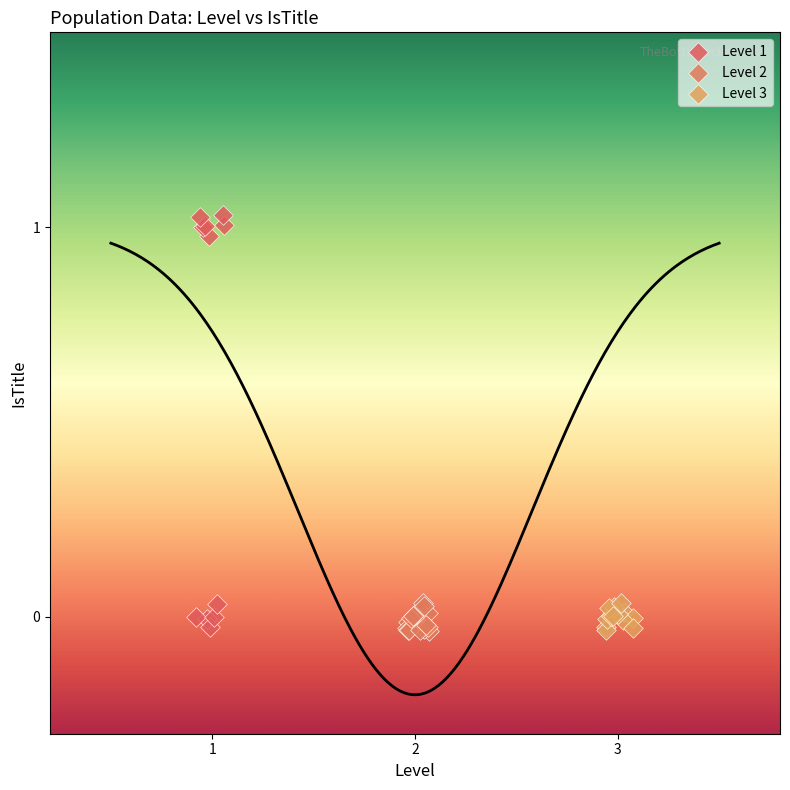

What are all the series names shown in the legend?

Level 1, Level 2, Level 3